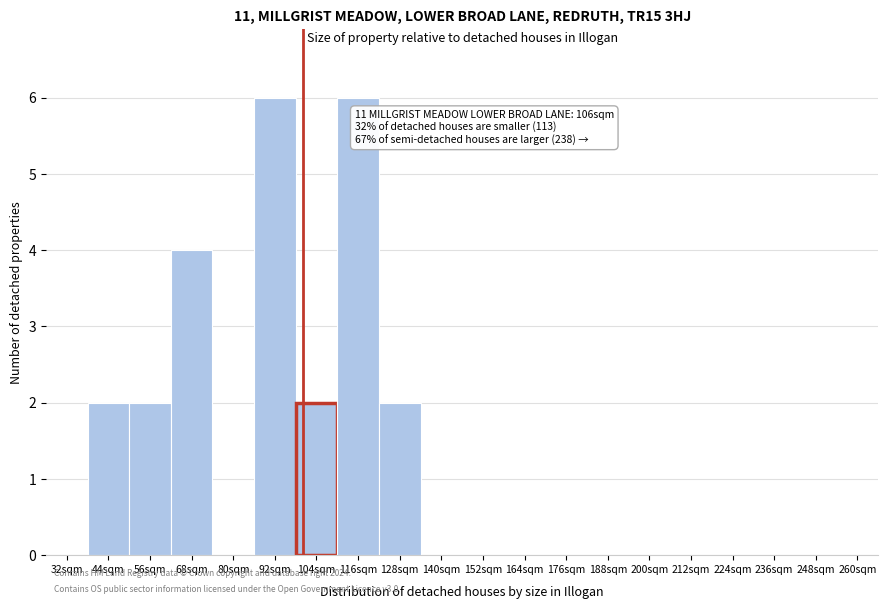

Reading left to right, extract all data points from this chart.

32sqm=0	44sqm=2	56sqm=2	68sqm=4	80sqm=0	92sqm=6	104sqm=2	116sqm=6	128sqm=2	140sqm=0	152sqm=0	164sqm=0	176sqm=0	188sqm=0	200sqm=0	212sqm=0	224sqm=0	236sqm=0	248sqm=0	260sqm=0